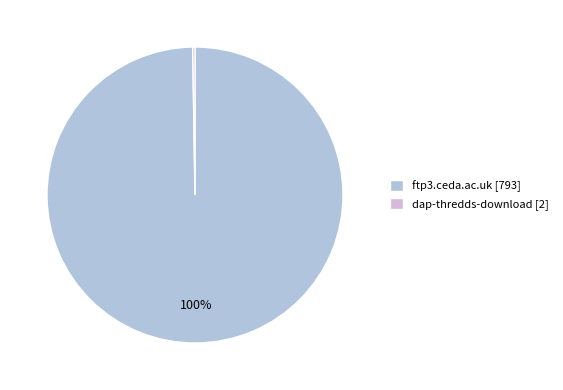

The ftp3.ceda.ac.uk [793] slice represents 100% of the pie. True or false?

True